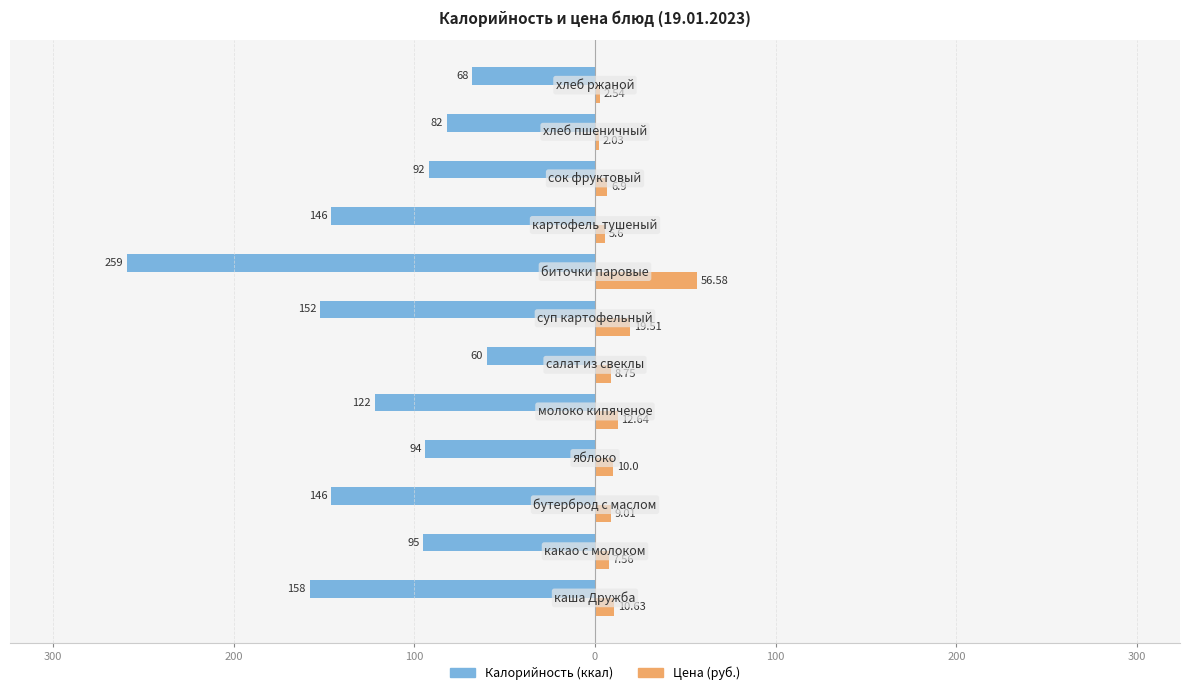

How many bars are there in total?

24